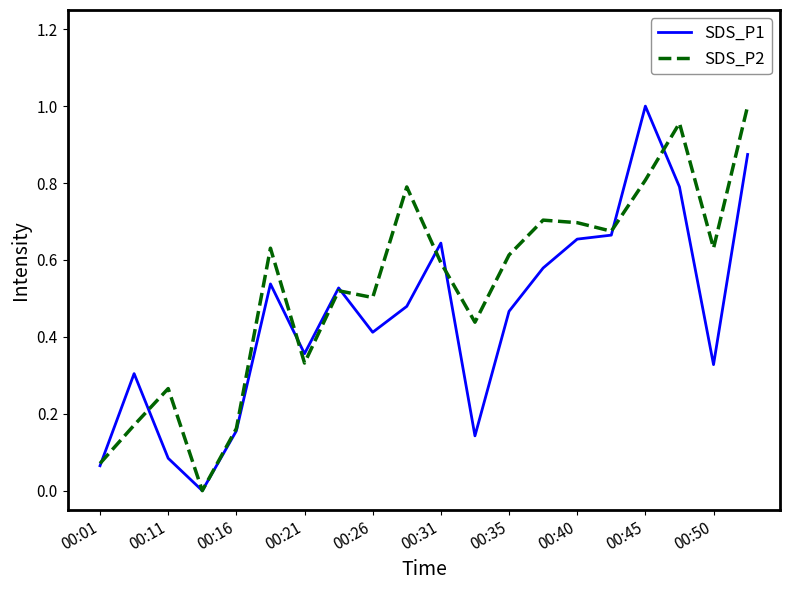

List the series in order of their overall mean, highest first.

SDS_P2, SDS_P1